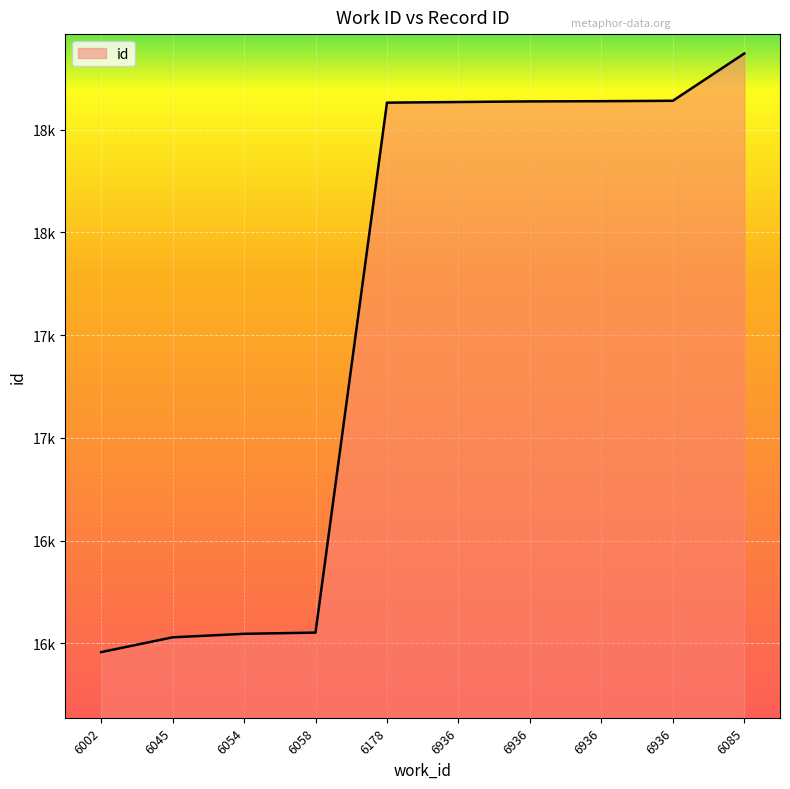

Reading left to right, extract all data points from this chart.

15958	16030	16047	16053	18631	18634	18637	18638	18640	18870